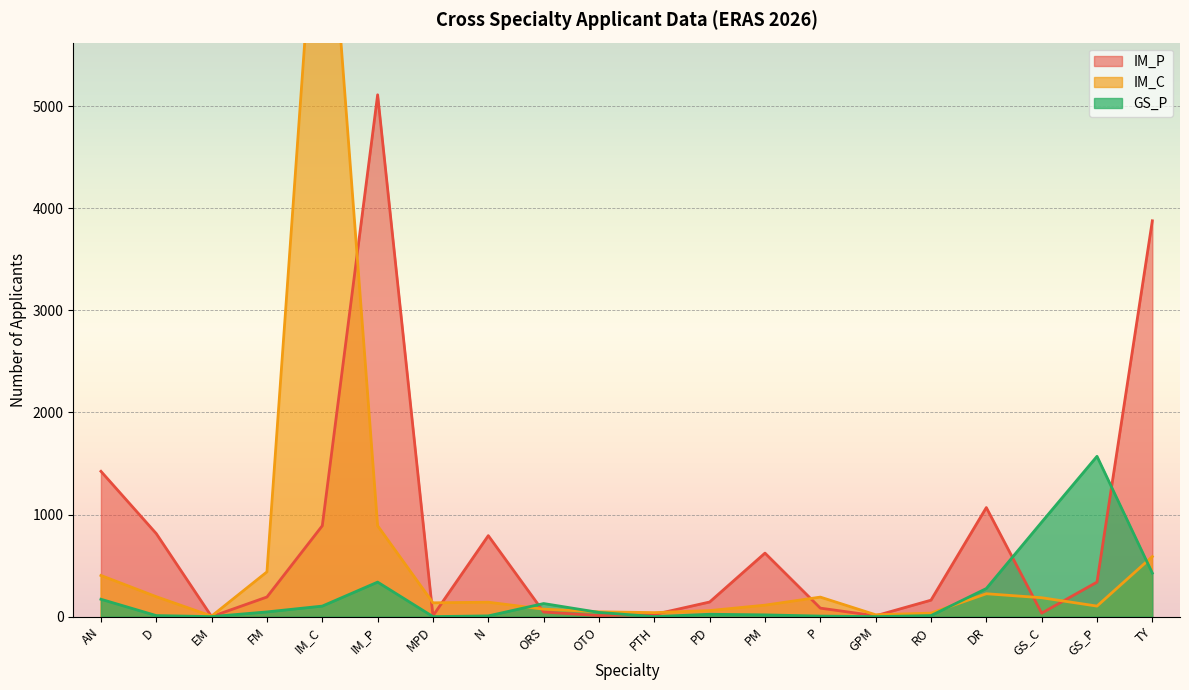

What is the label of the 3rd point from the right?

GS_C